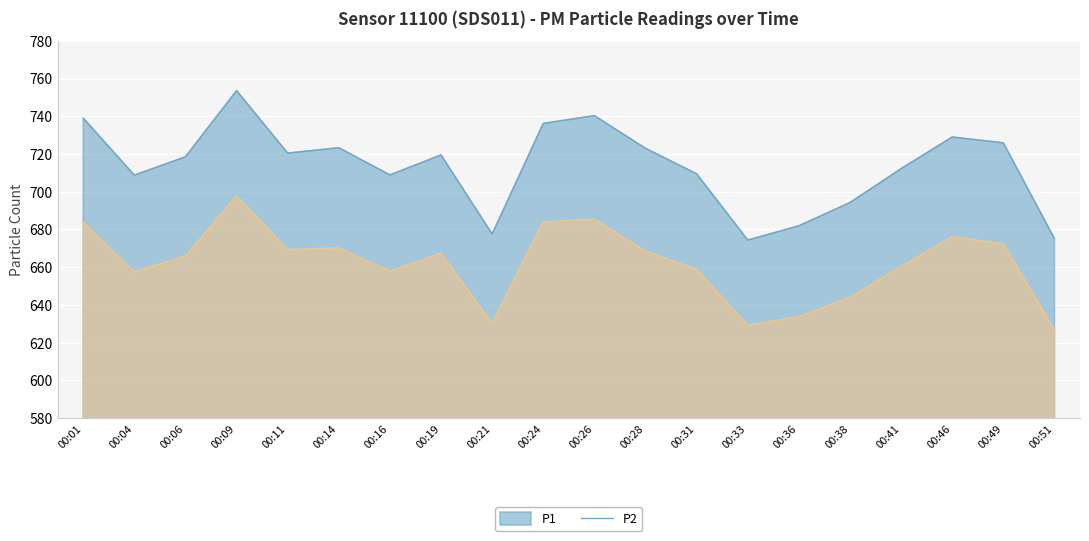

What is the average value of the P2 series?

662.0